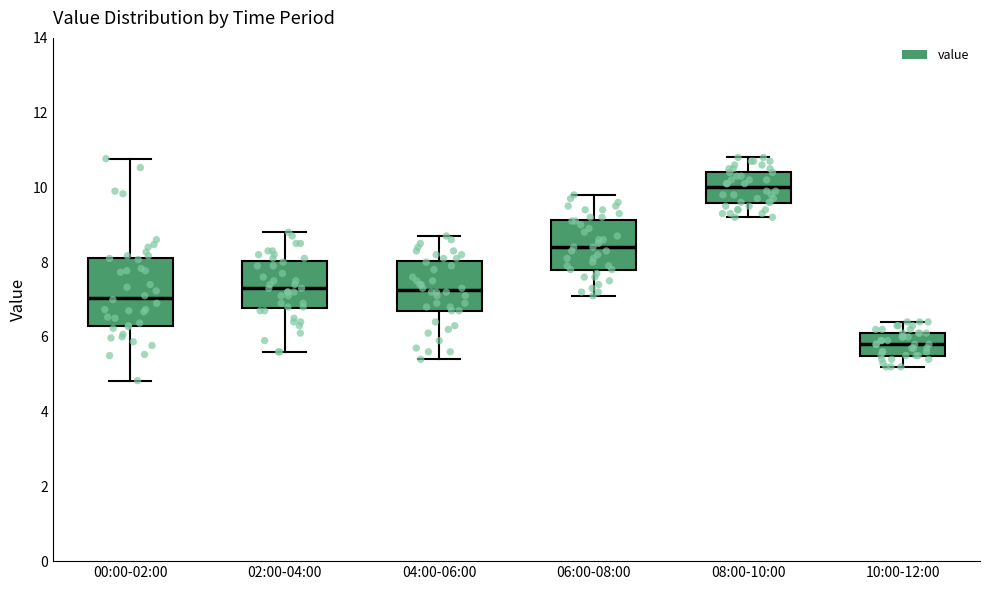

Where does the median line of the box for 00:00-02:00 sit on the y-axis? The values are not printed on the chart, so give them approximately, as read against the axis.

7.0